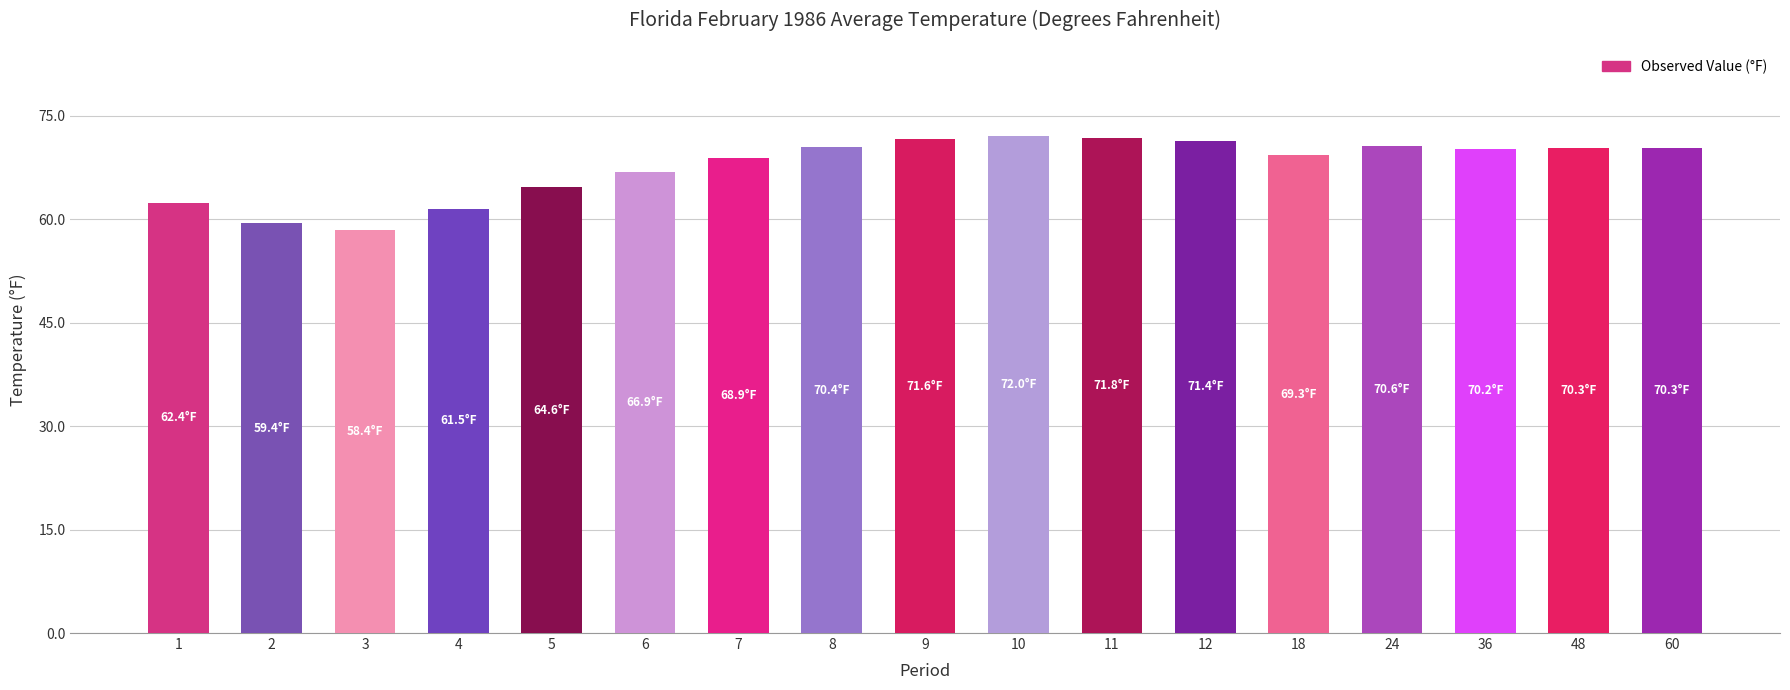

What is the change in value from 9 to 36?

-1.4